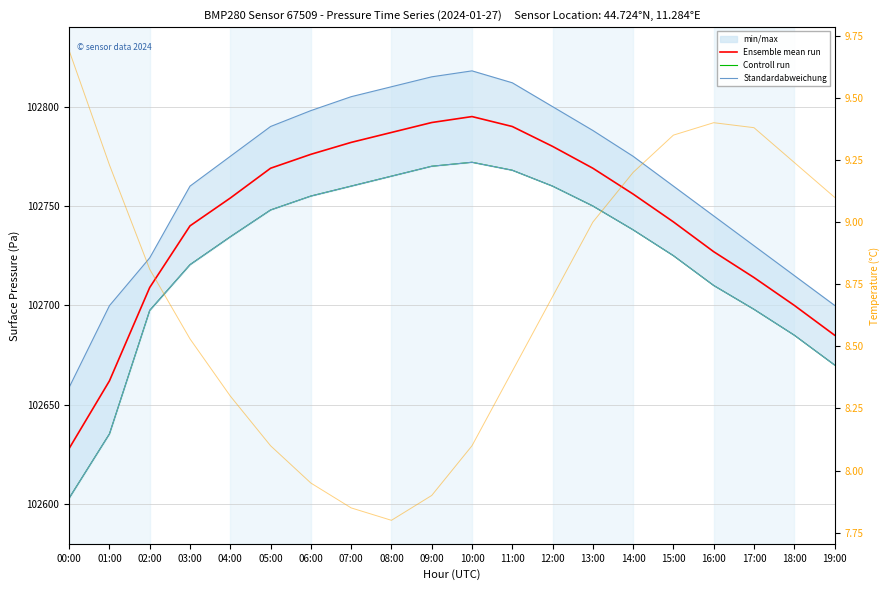

Which has a higher value, 00:00 or 10:00?

10:00